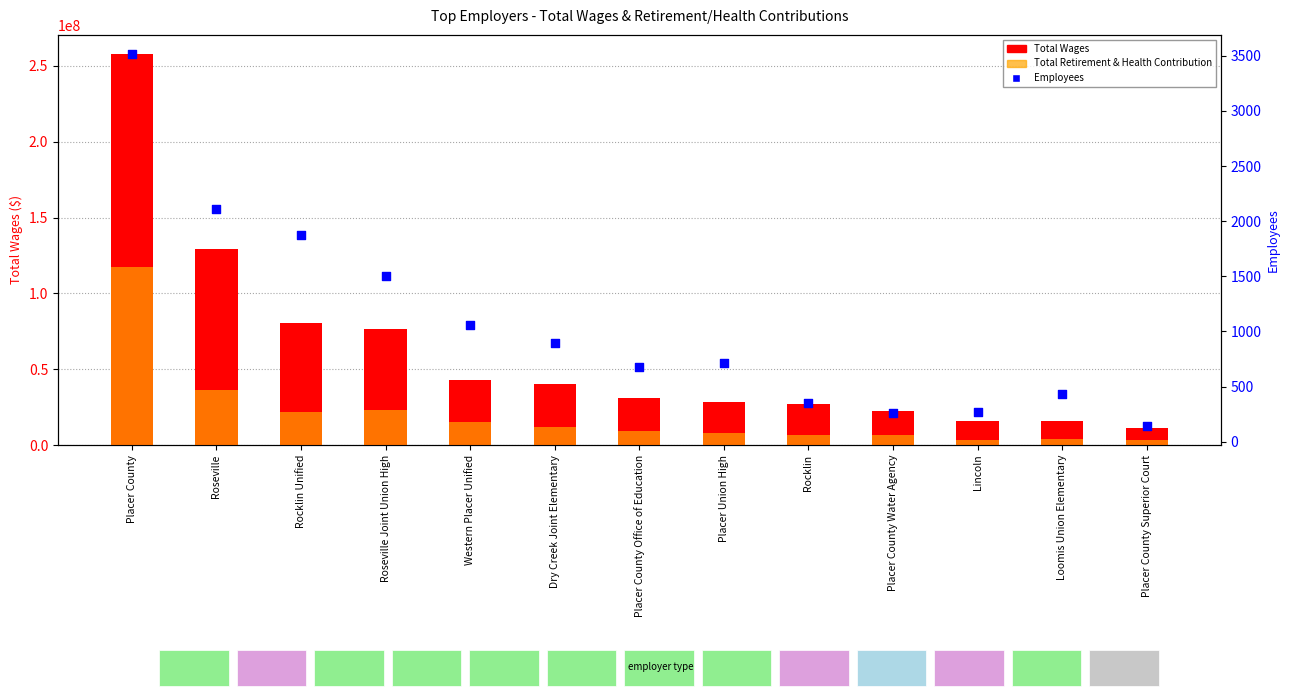

At which category is the sum across all series the highest?

Placer County